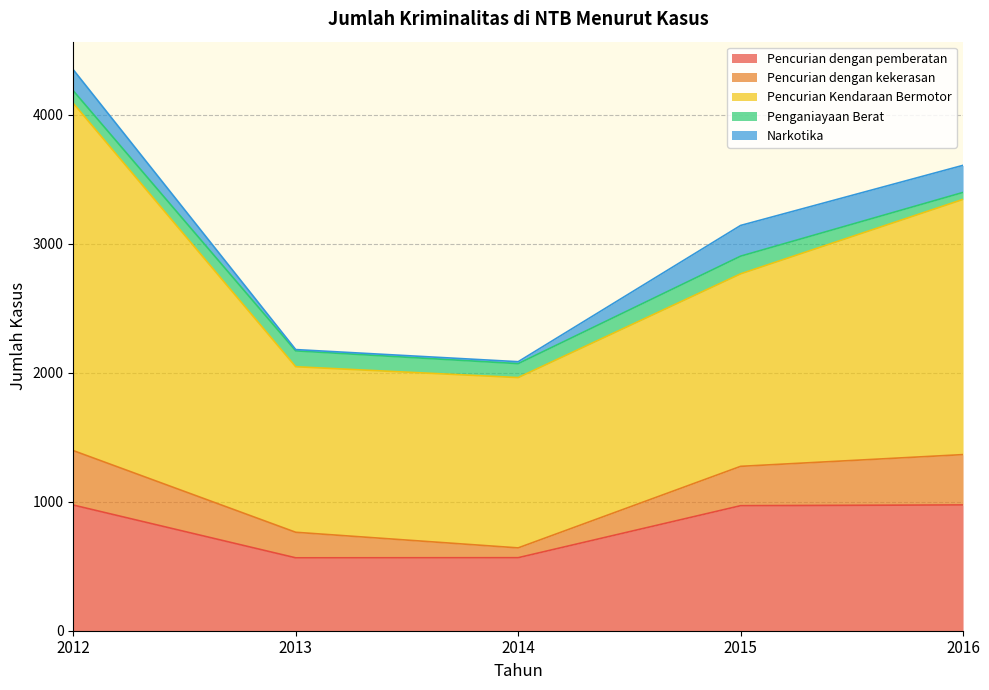

Rank the series at 2015 from highest to lowest value.

Pencurian Kendaraan Bermotor, Pencurian dengan pemberatan, Pencurian dengan kekerasan, Narkotika, Penganiayaan Berat